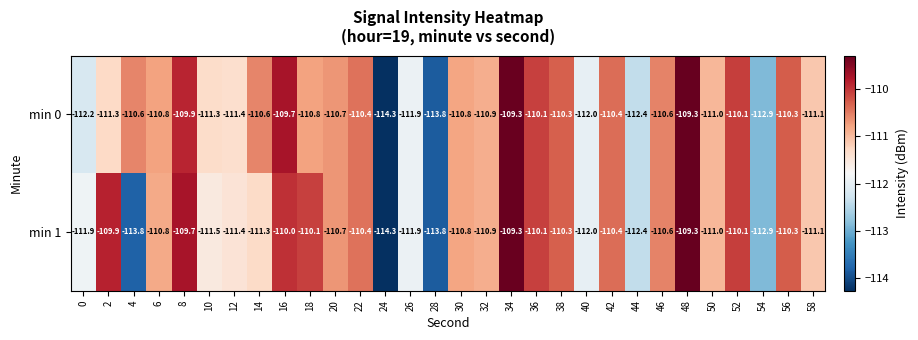

At which label does min 0 reach its minimum?

24